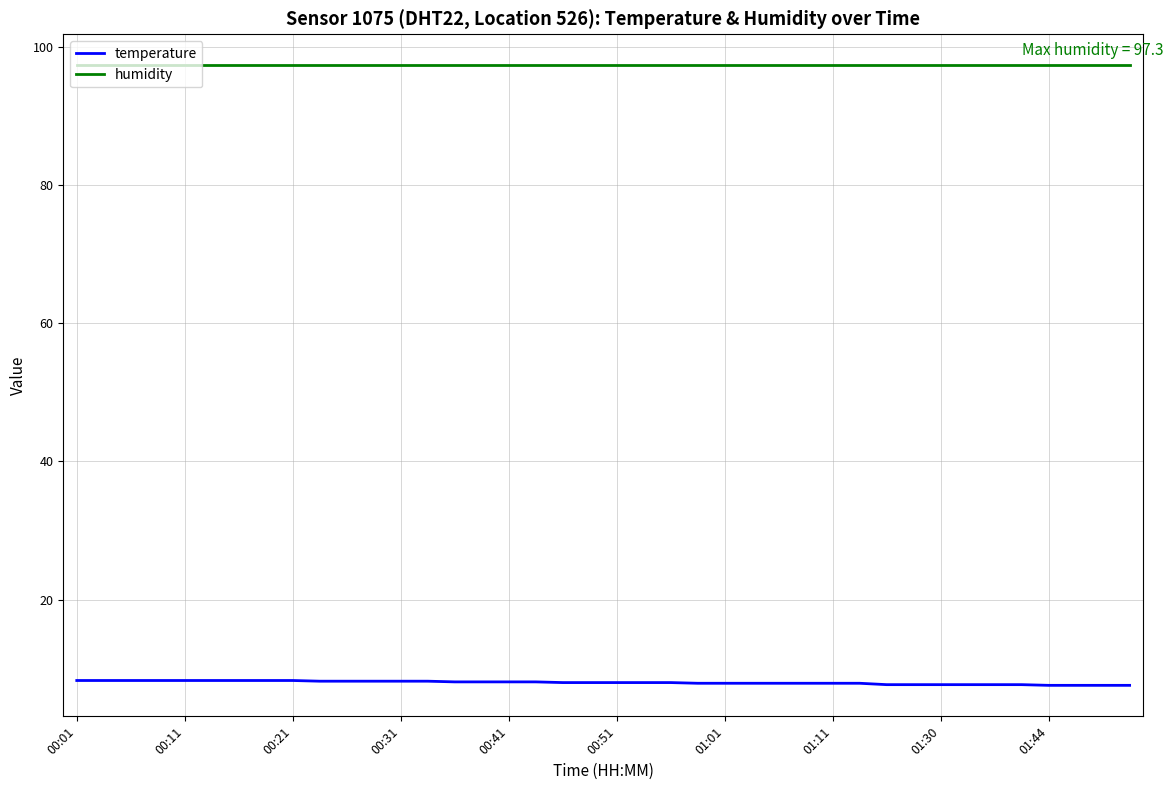

True or false: humidity and temperature intersect in this chart.

False